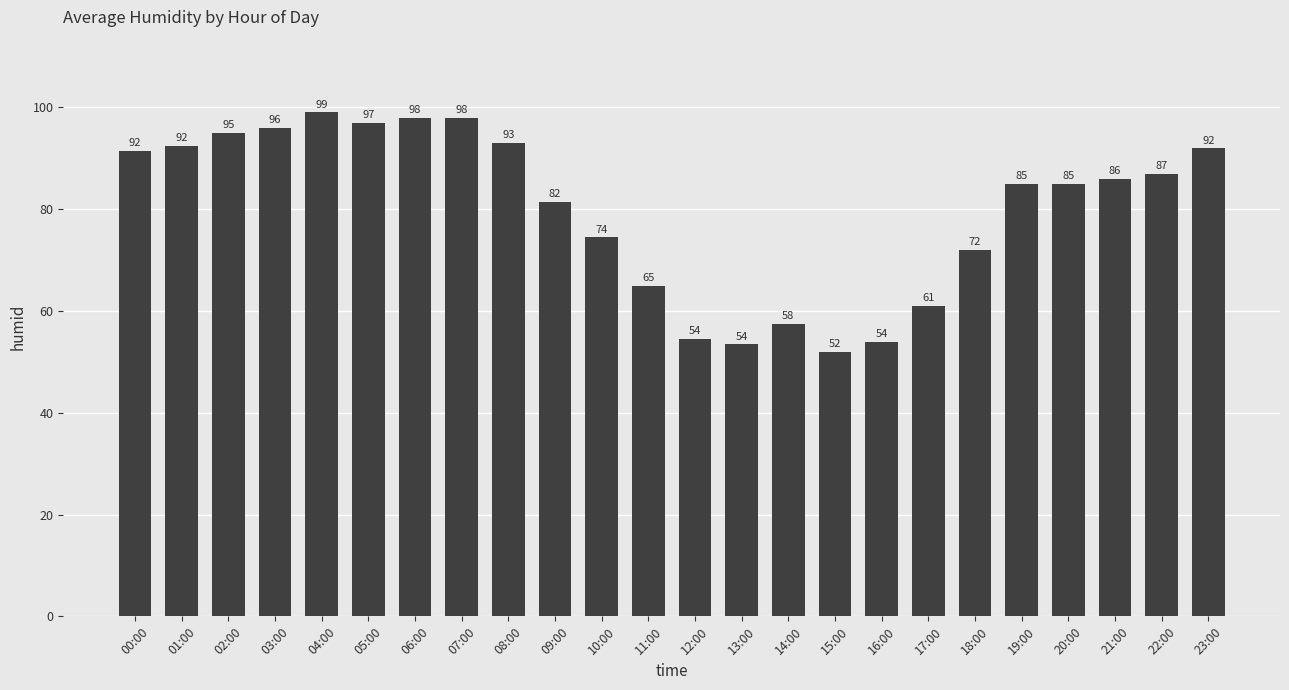

Does the chart contain stacked bars?

No